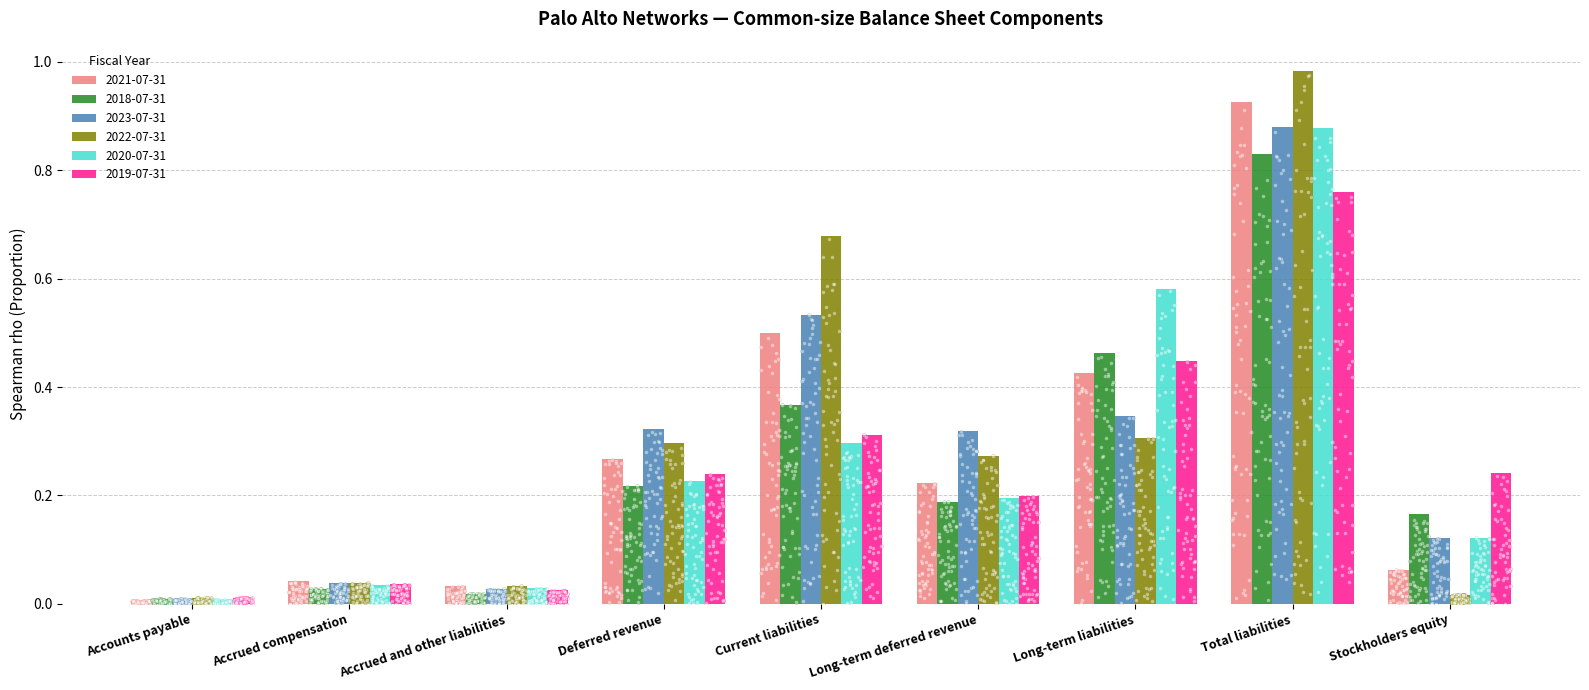

At how many categories does at least one series exceed 0?

9